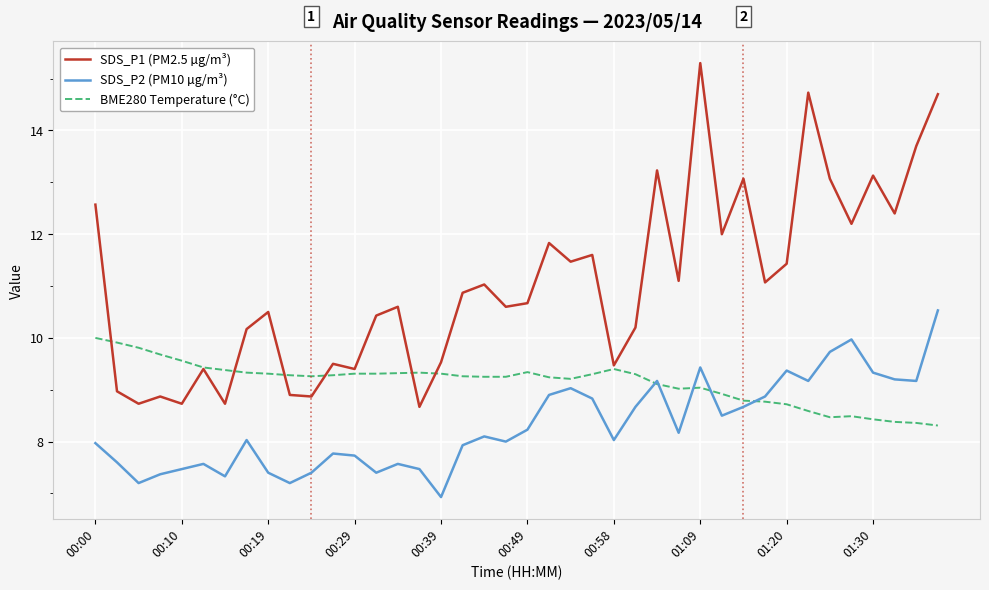

Which series has the largest range (max minus min)?

SDS_P1 (PM2.5 µg/m³)